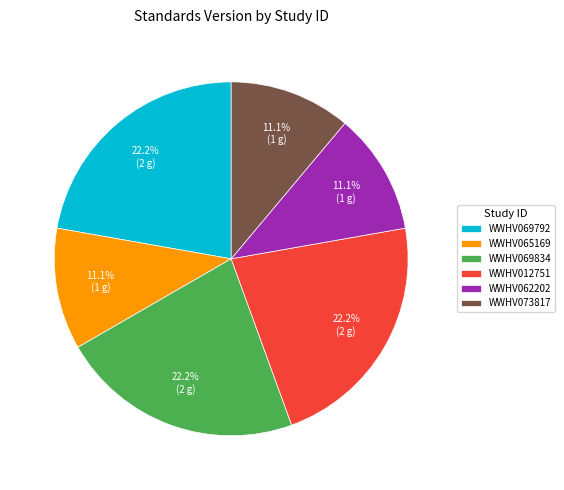

The WWHV073817 slice represents 11% of the pie. True or false?

True